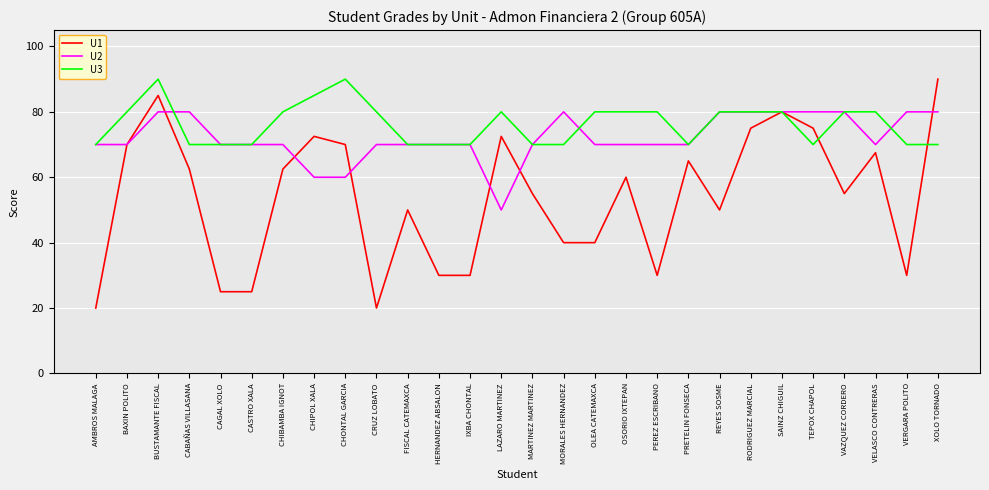

What is the difference between the second highest and minimum values in the U1 series?

65.0